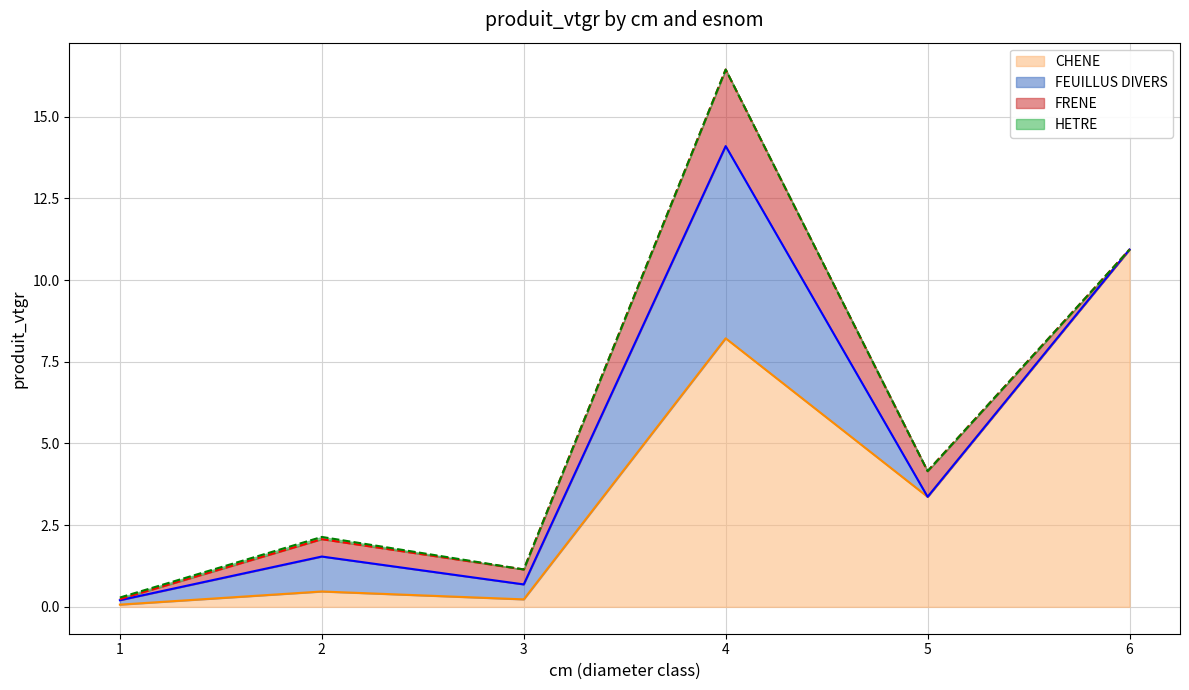

Which category has the lowest value across all series?

1